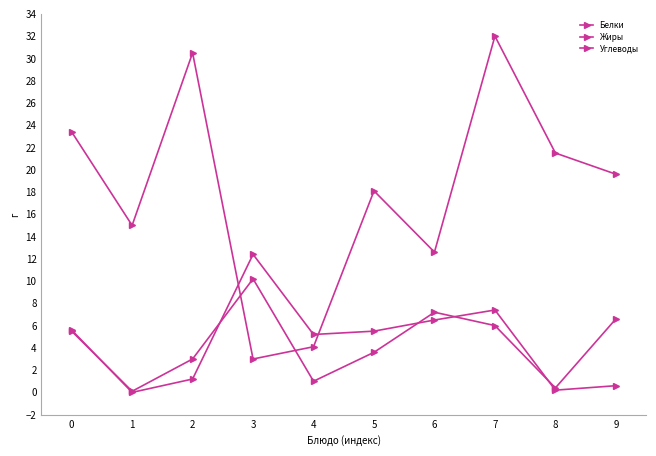

What is the difference between the maximum and minimum values in the Белки series?

10.1